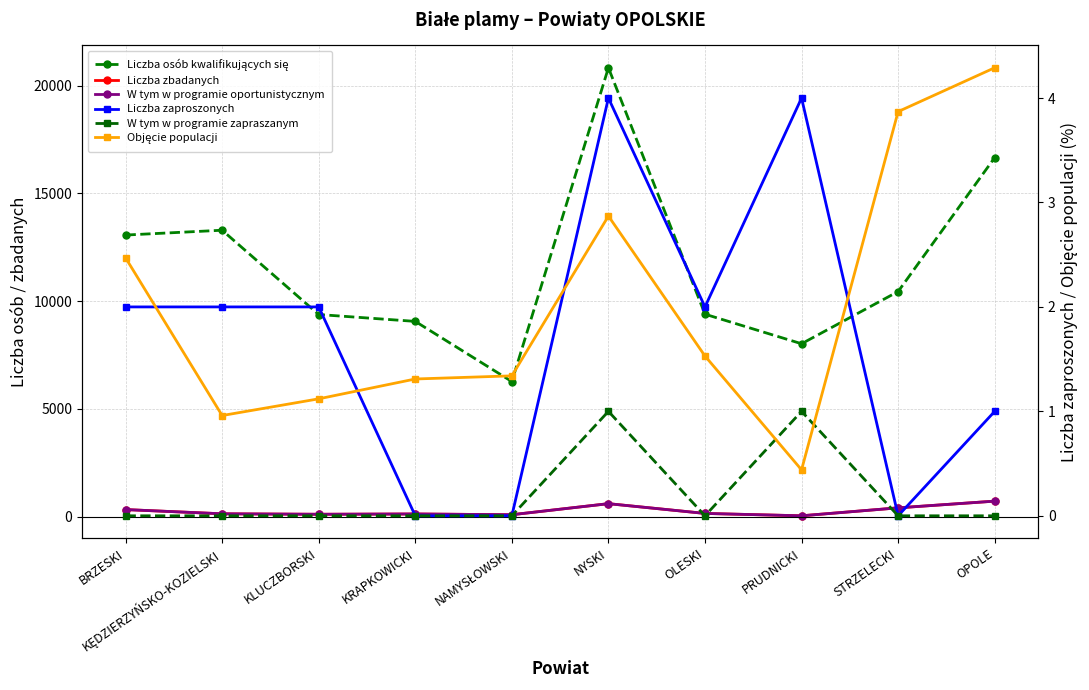

What is the difference between the maximum and minimum values in the Liczba zaproszonych series?

4.0